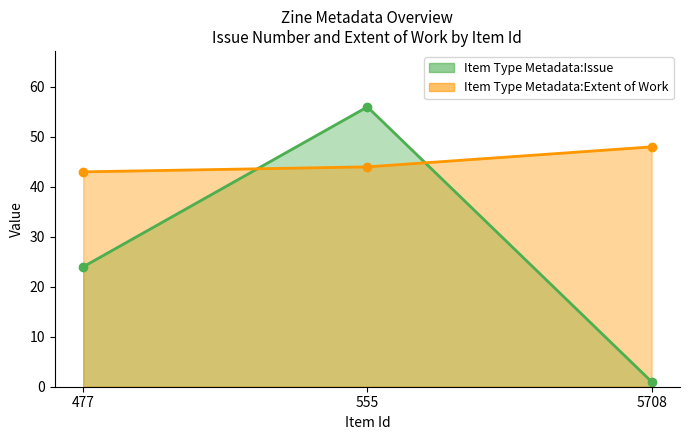

True or false: Item Type Metadata:Issue has a value of 0 at 5708.

False